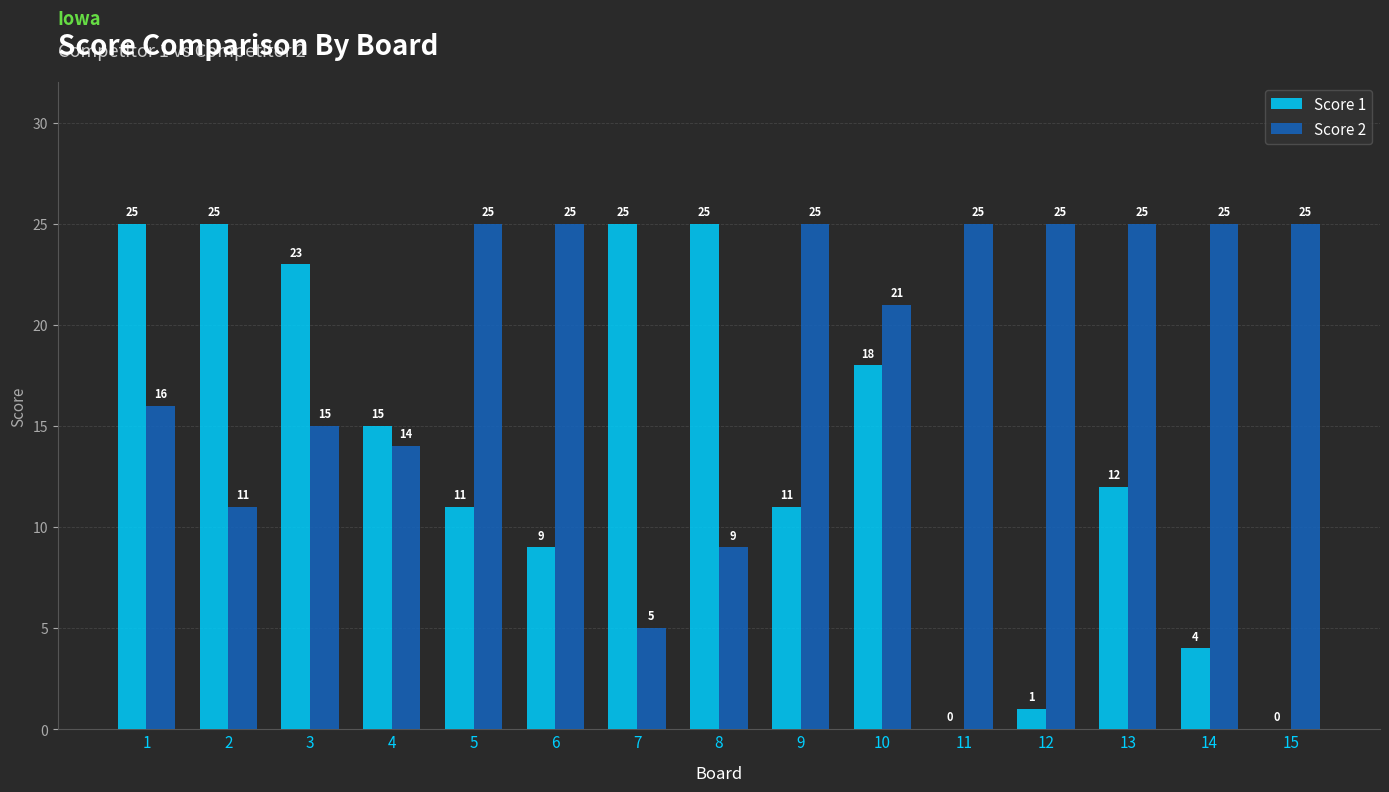

What is the greatest value displayed?

25